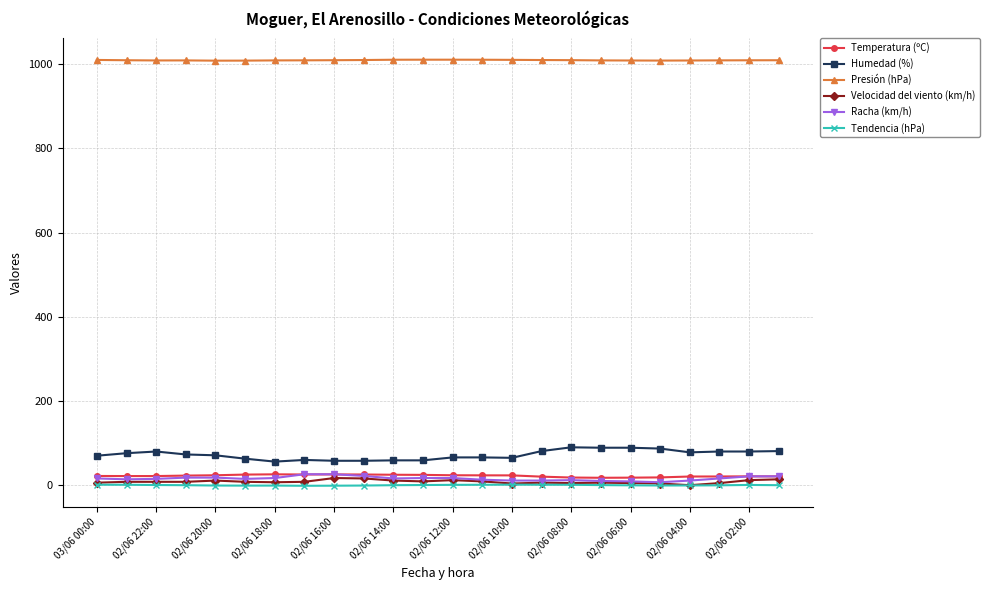

True or false: Velocidad del viento (km/h) has more than 0 interior local peaks.

True